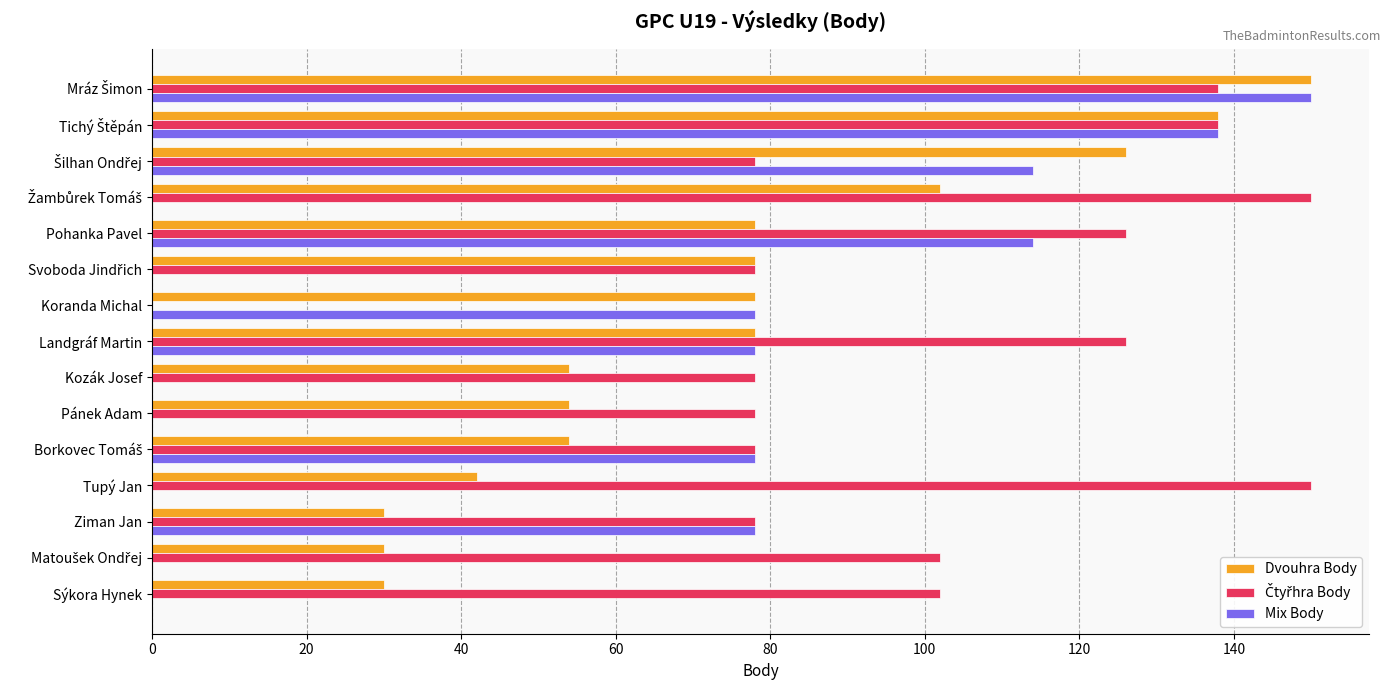

Which series changed the most between Pohanka Pavel and Pánek Adam?

Mix Body